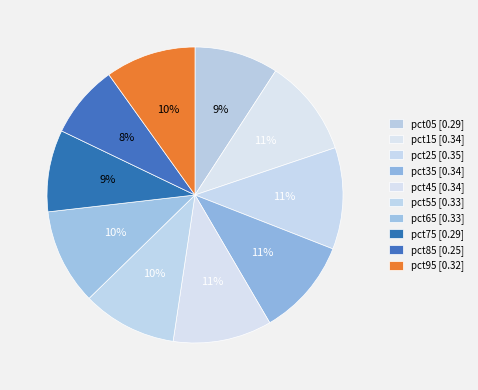

Combined, what portion of the pie is pct35 and pct85?

18.6%